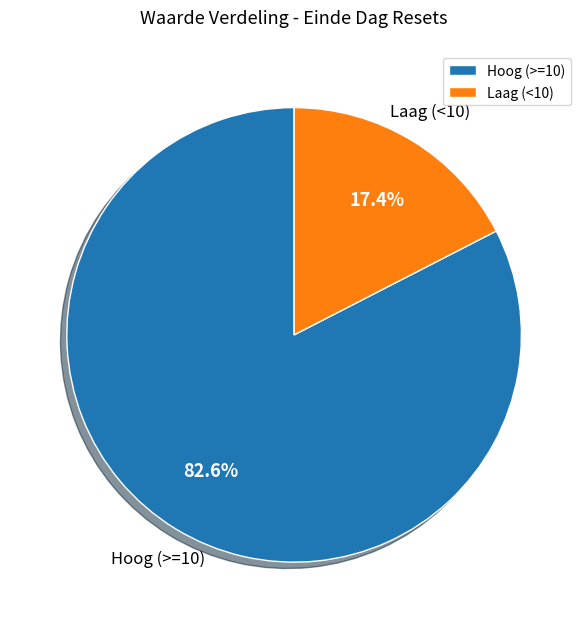

Rank the categories by value from highest to lowest.

Hoog (>=10), Laag (<10)